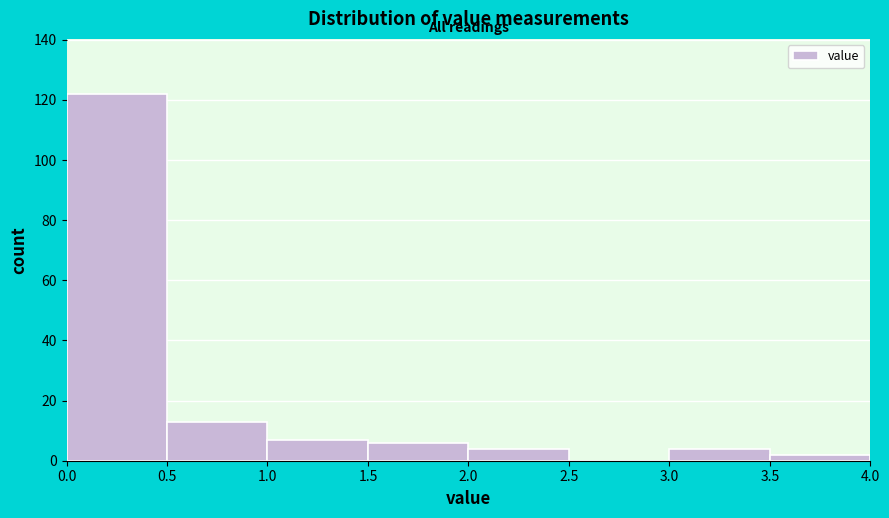

Reading left to right, transcribe this chart: for each bar, give the range it covers on the x-axis and its height. The values are not printed on the chart, so give them approximately, as read against the axis.

0.0 to 0.5: 122
0.5 to 1.0: 14
1.0 to 1.5: 8
1.5 to 2.0: 6
2.0 to 2.5: 4
2.5 to 3.0: 0
3.0 to 3.5: 4
3.5 to 4.0: 2